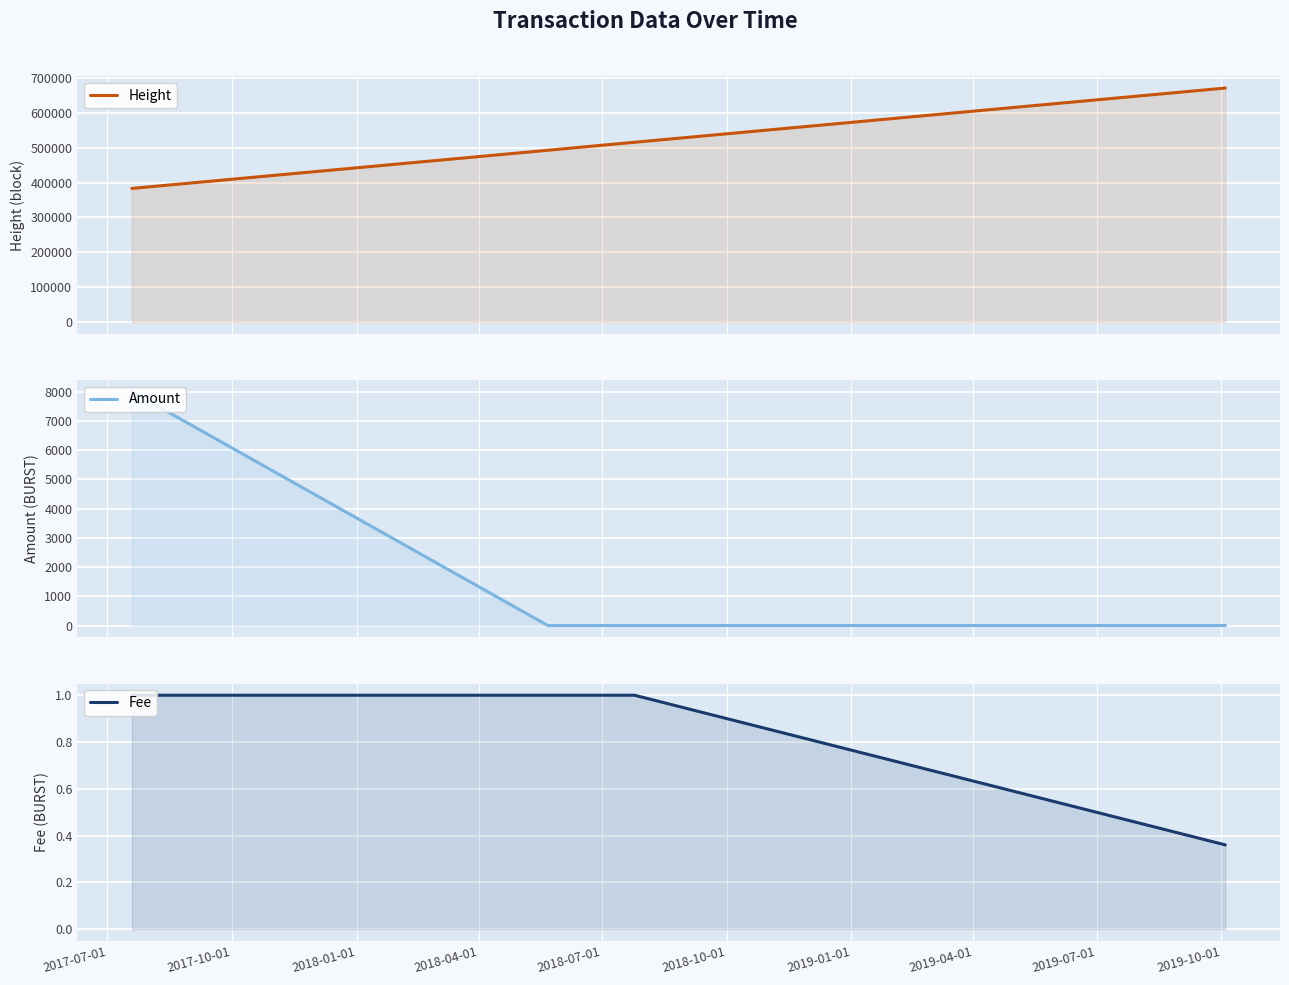

True or false: Amount and Height intersect in this chart.

False